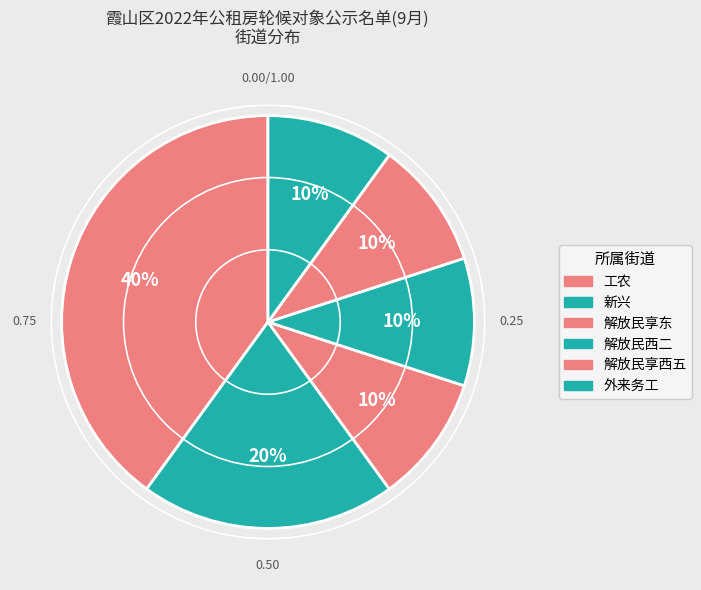

Rank the categories by value from highest to lowest.

工农, 新兴, 解放民享东, 解放民西二, 解放民享西五, 外来务工